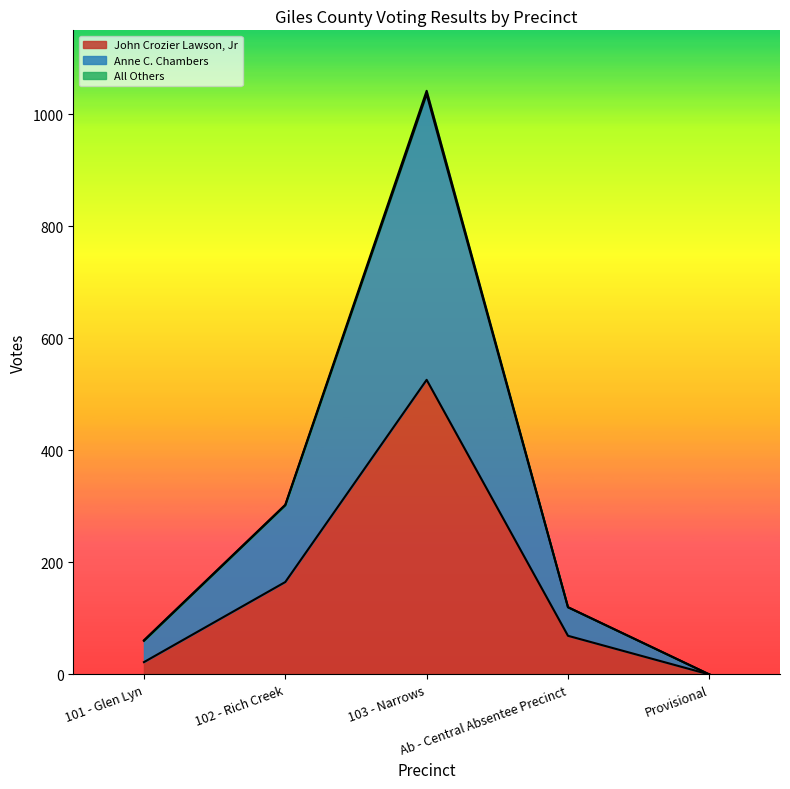

What is the maximum value for John Crozier Lawson, Jr?

526